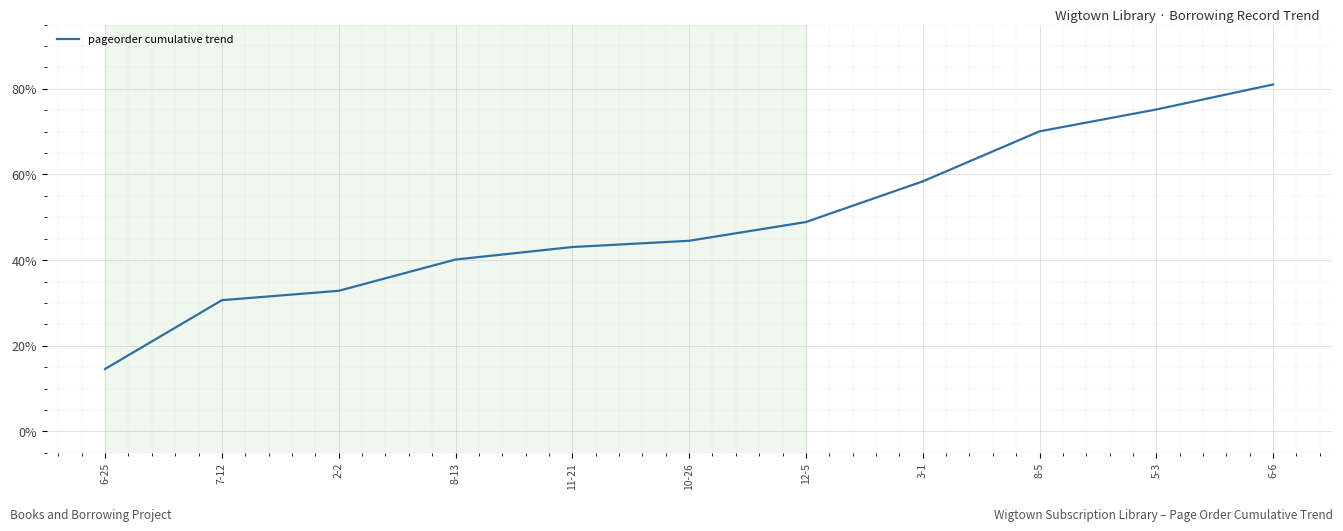

What value does the data have at 12-5?

48.9